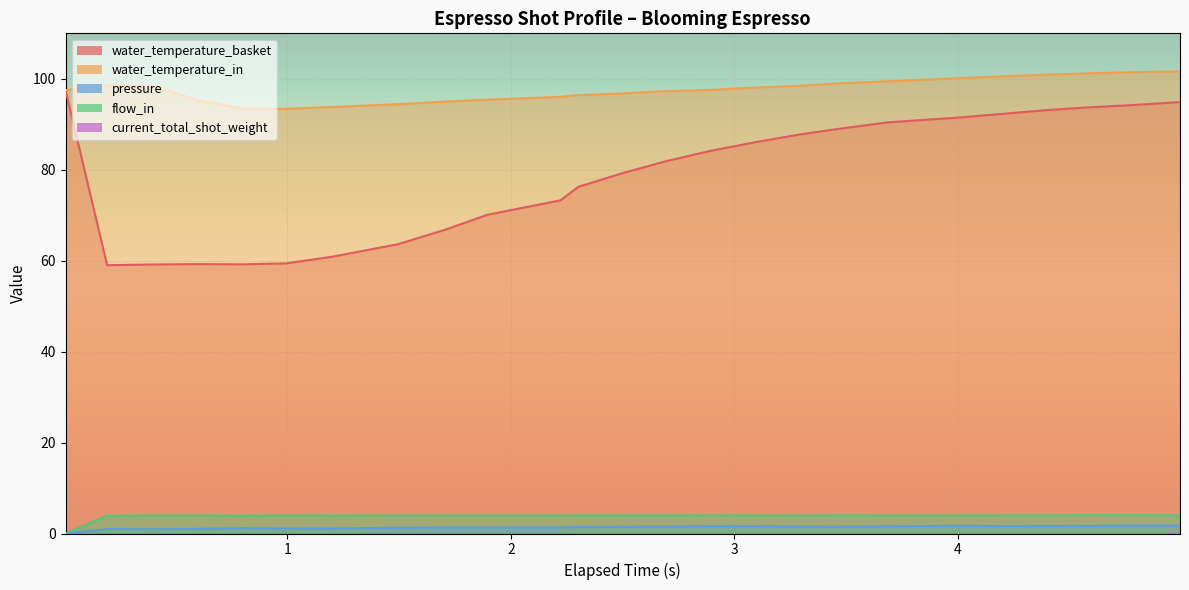

At how many categories does at least one series exceed 6?

25